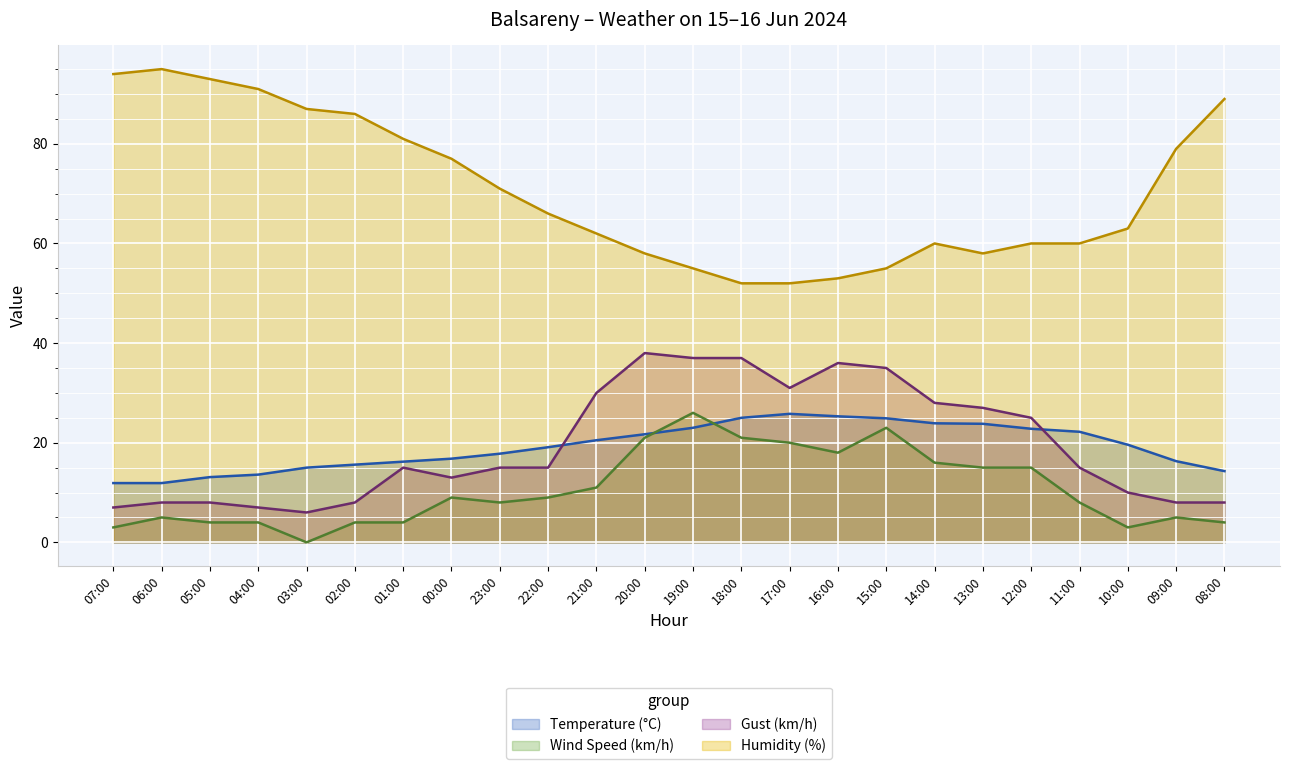

How many values in the Humidity (%) series are below 66?

12